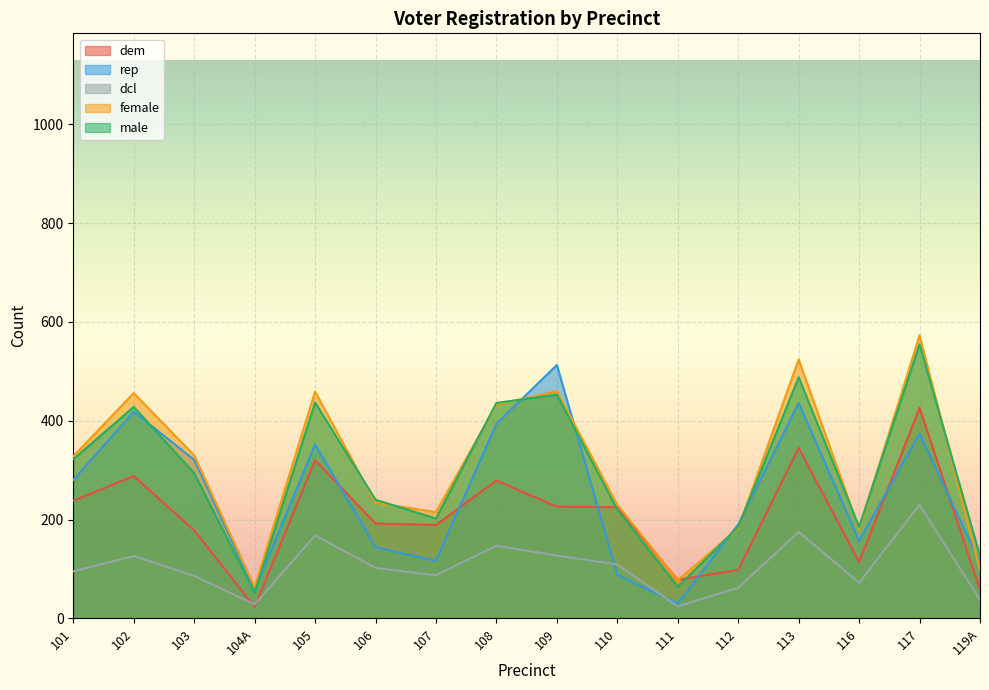

The dem series shows 78 at 111. True or false?

True